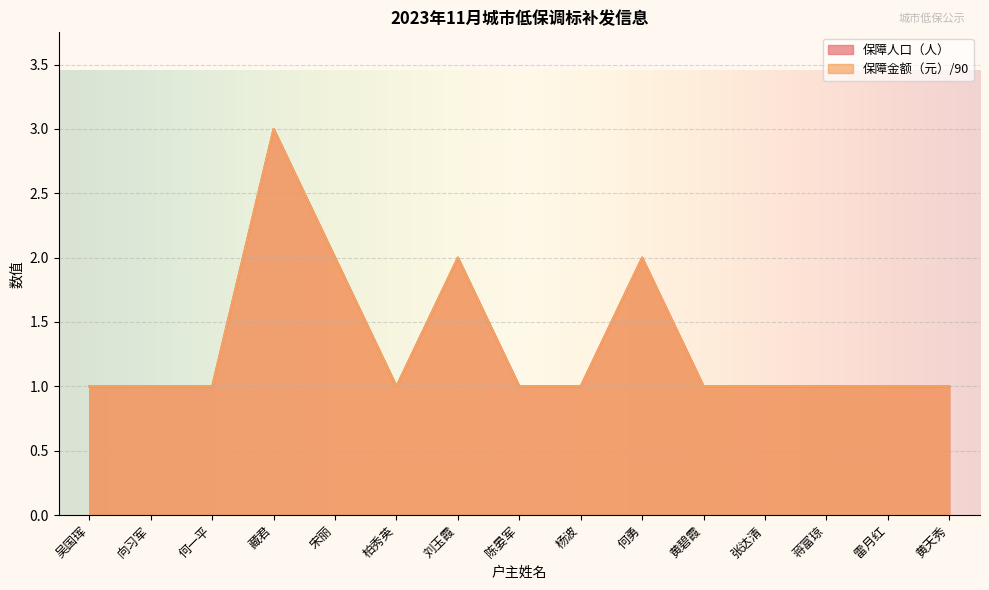

True or false: 保障人口（人） has a value of 1 at 刘玉霞.

False